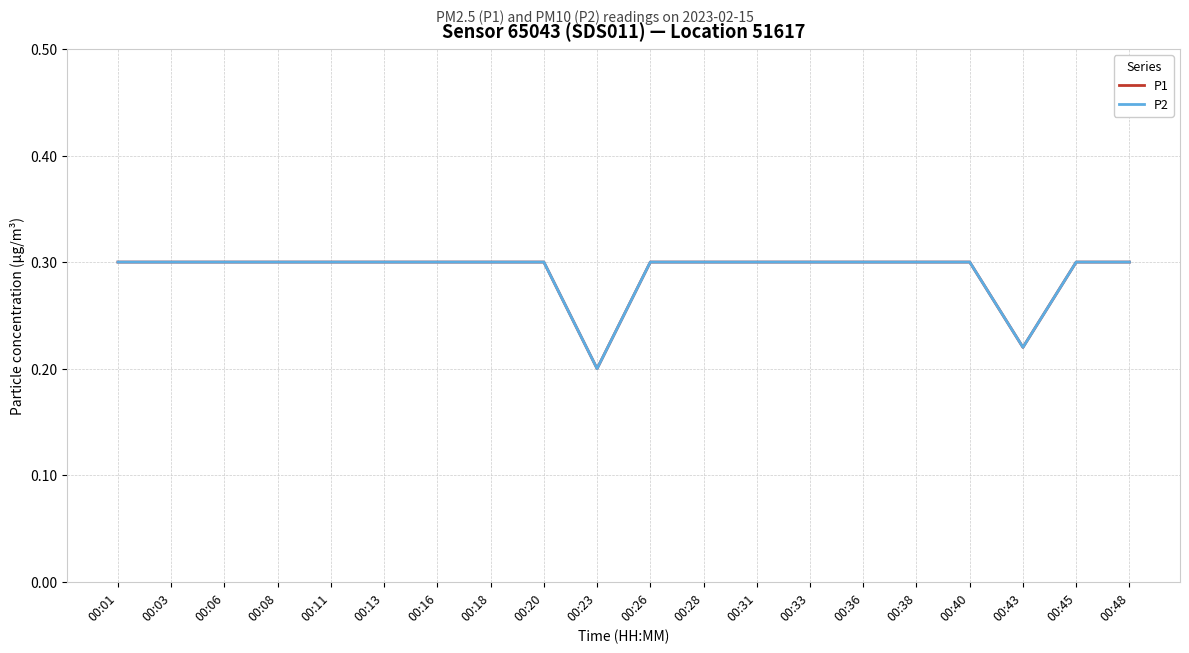

How many P1 values are between 0 and 1?

20